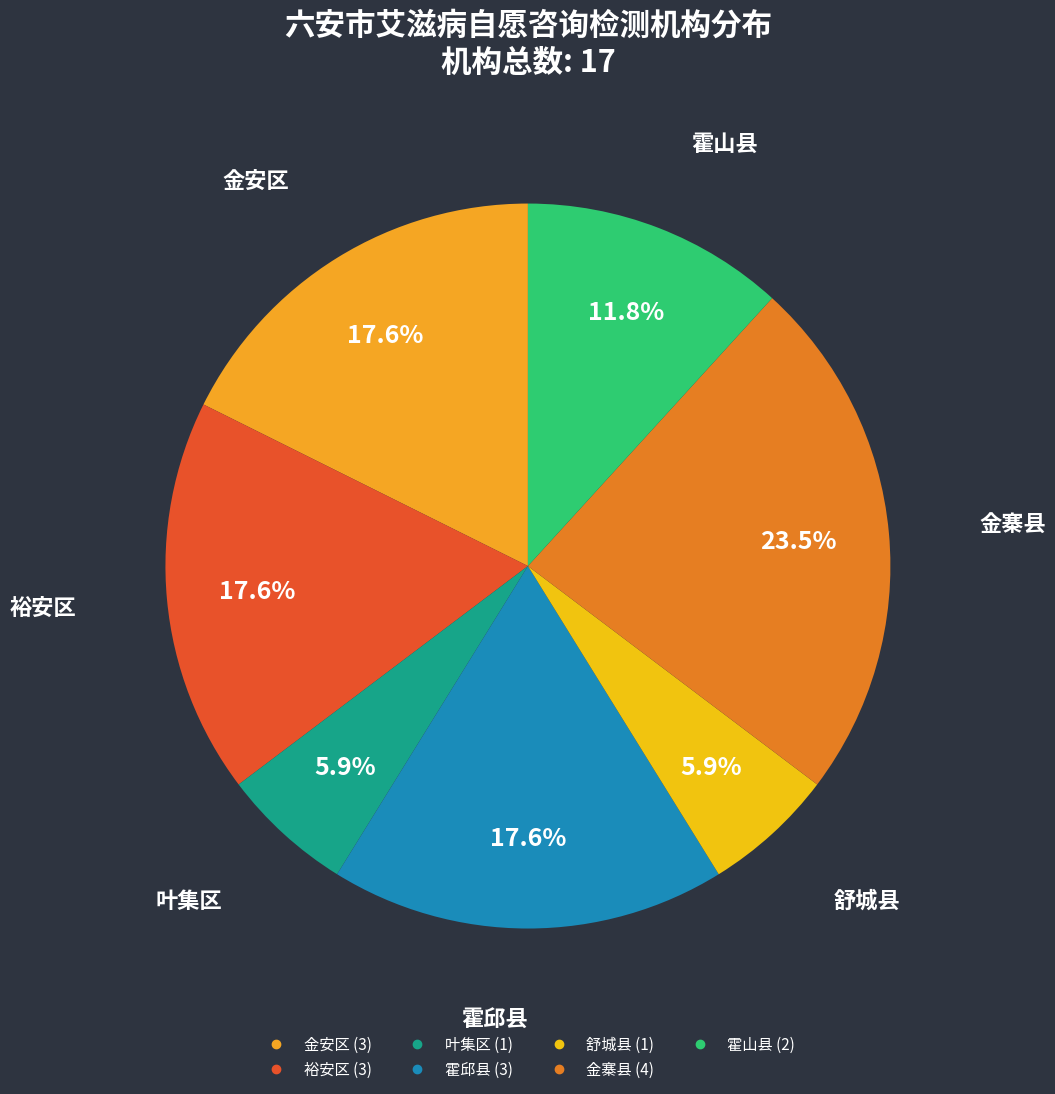

The 霍山县 slice represents 12% of the pie. True or false?

True